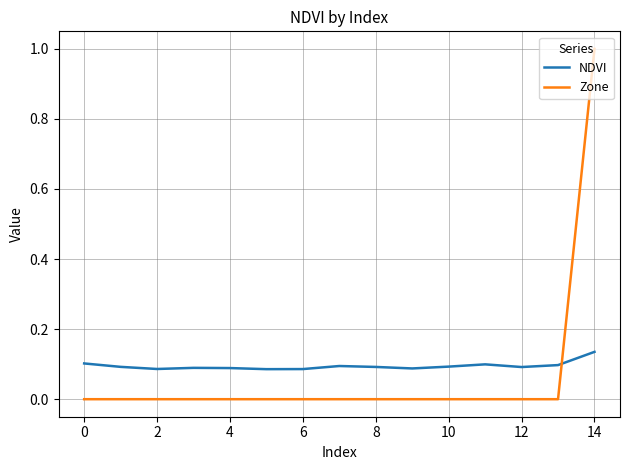

Does the chart display data point markers on the line(s)?

No